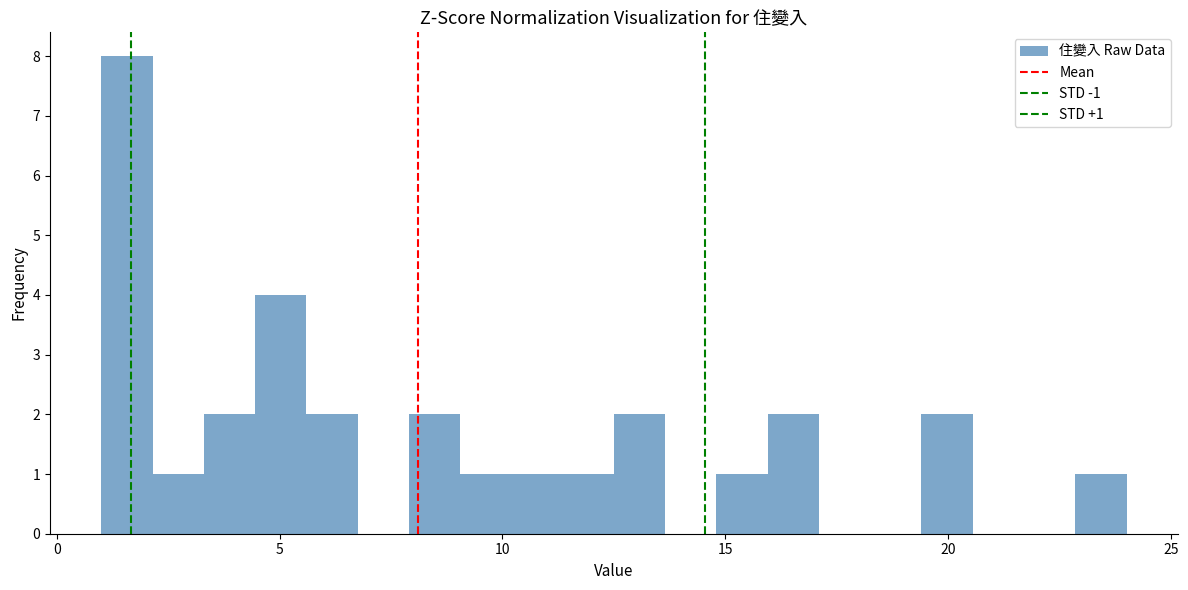

Read against the x-axis, roughly where is the centre of the tallest bar?

1.5